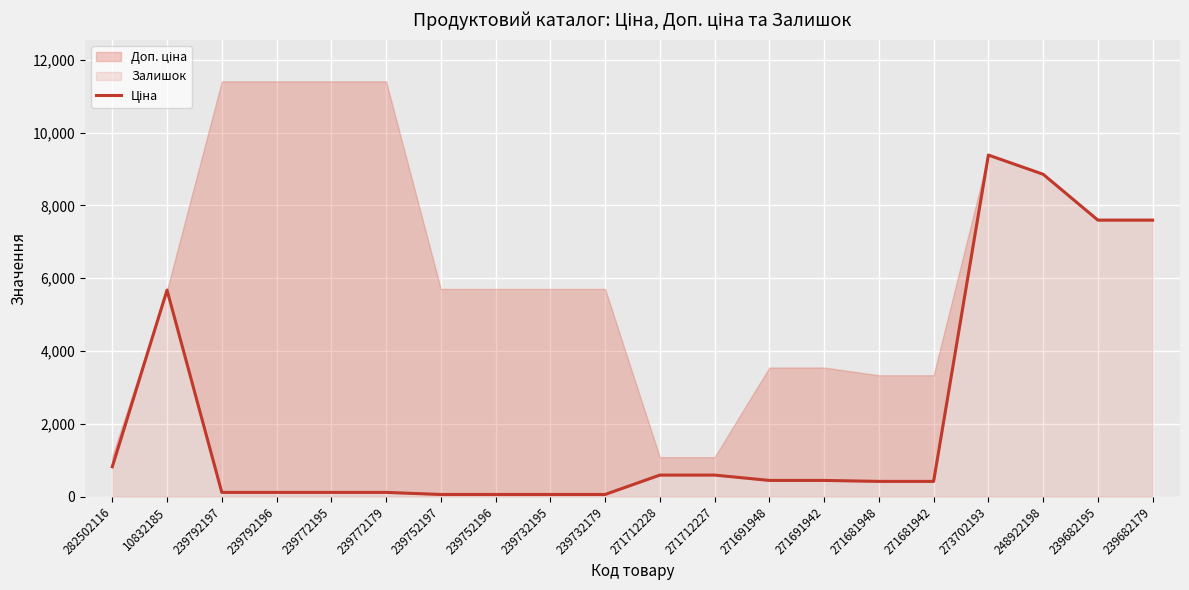

What is the sum of all values?

43509.8